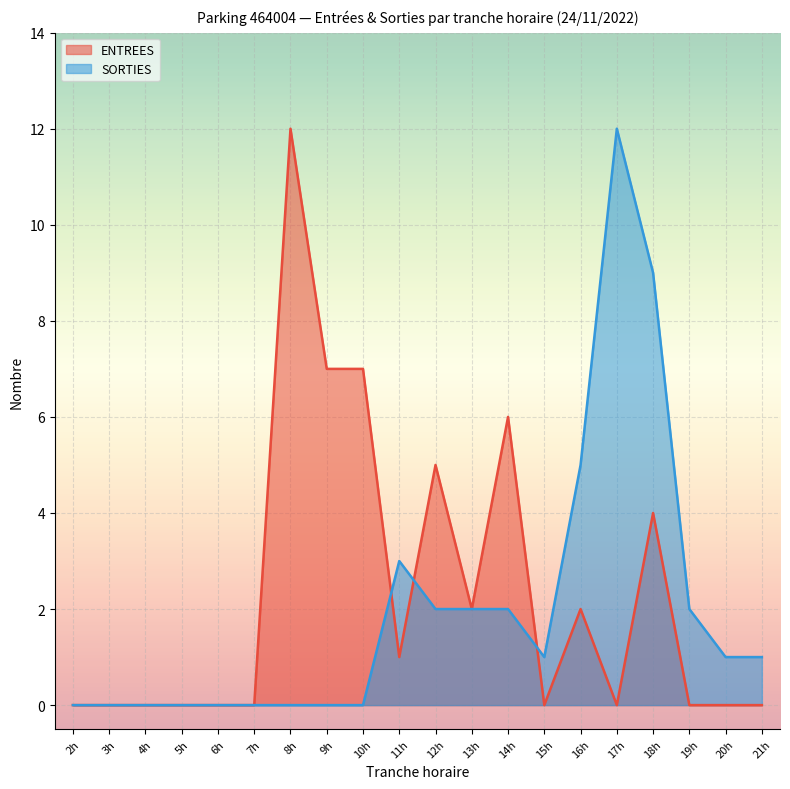

What is the average value of the ENTREES series?

2